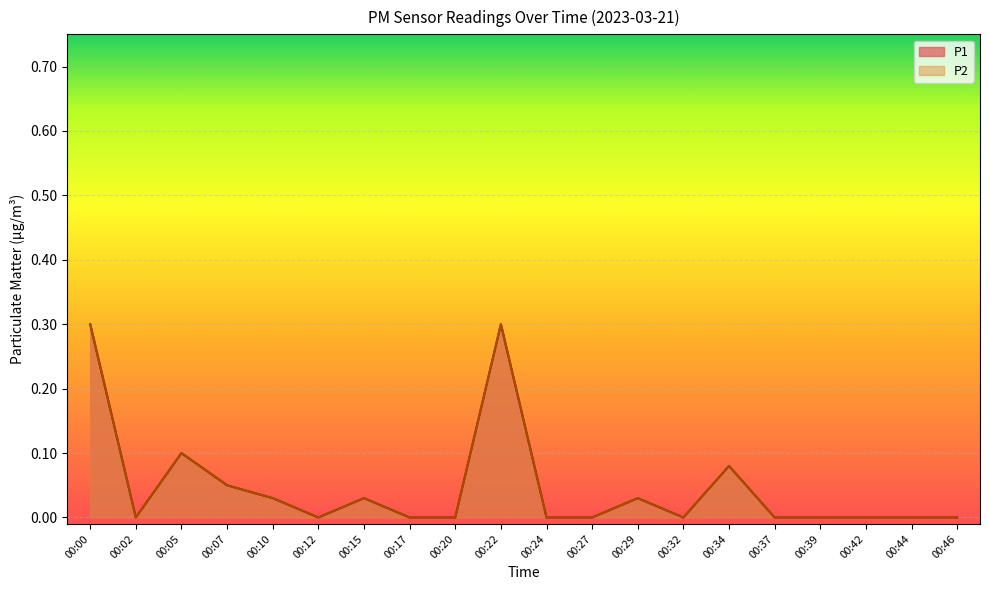

The P1 series shows 0.0 at 00:46. True or false?

True